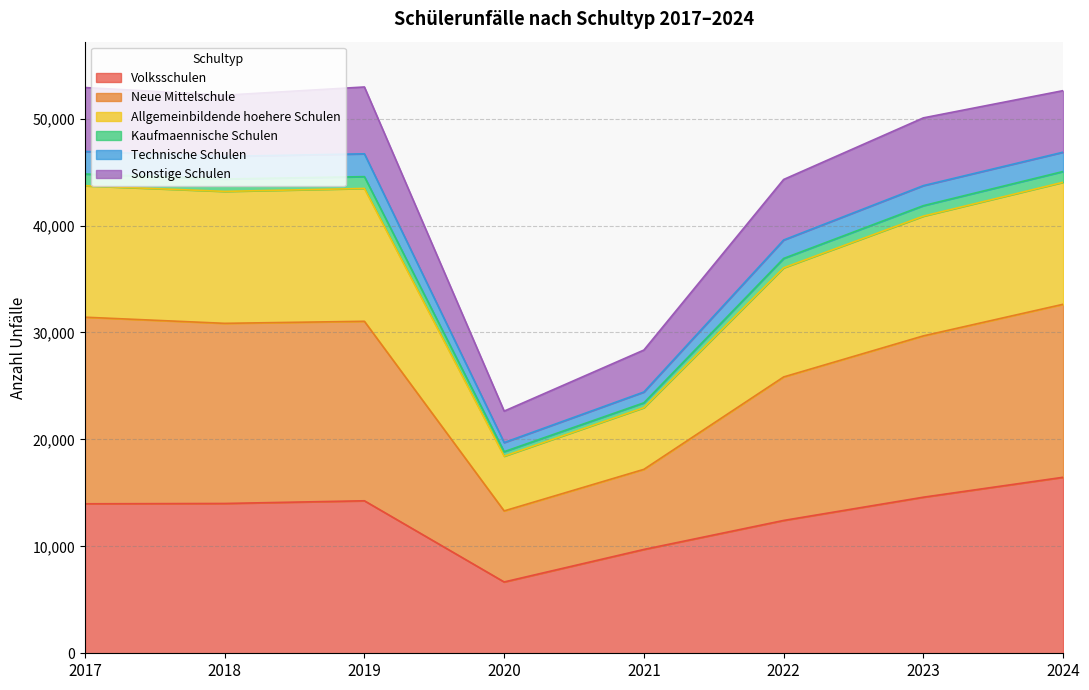

How many interior local valleys does the Allgemeinbildende hoehere Schulen series have?

2